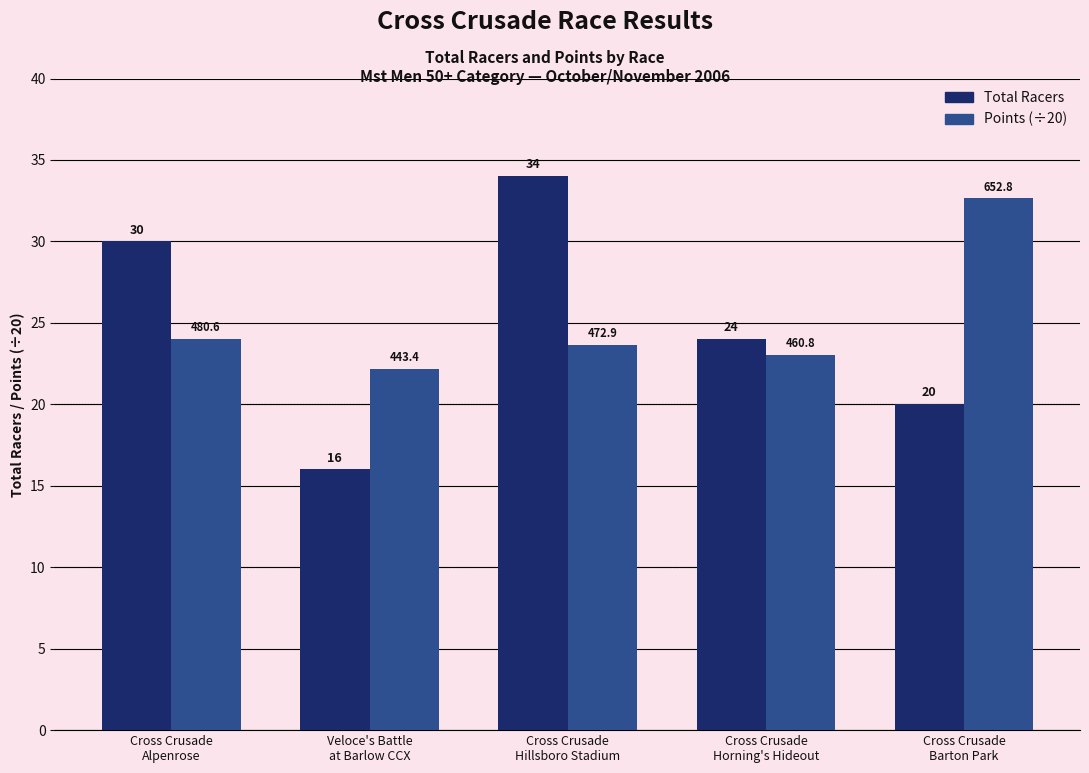

List the labels in order of Total Racers value, largest first.

Cross Crusade
Hillsboro Stadium, Cross Crusade
Alpenrose, Cross Crusade
Horning's Hideout, Cross Crusade
Barton Park, Veloce's Battle
at Barlow CCX